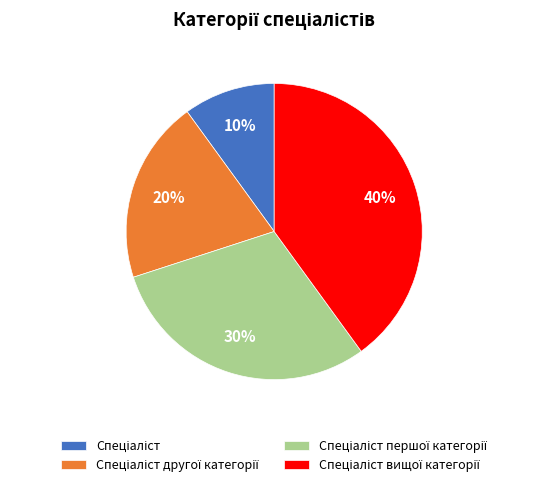

Is there any slice that represents more than half of the pie?

No